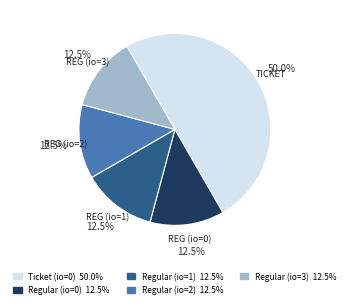

To the nearest percent, what is the difference between the largest and smallest slice percentages?

38%